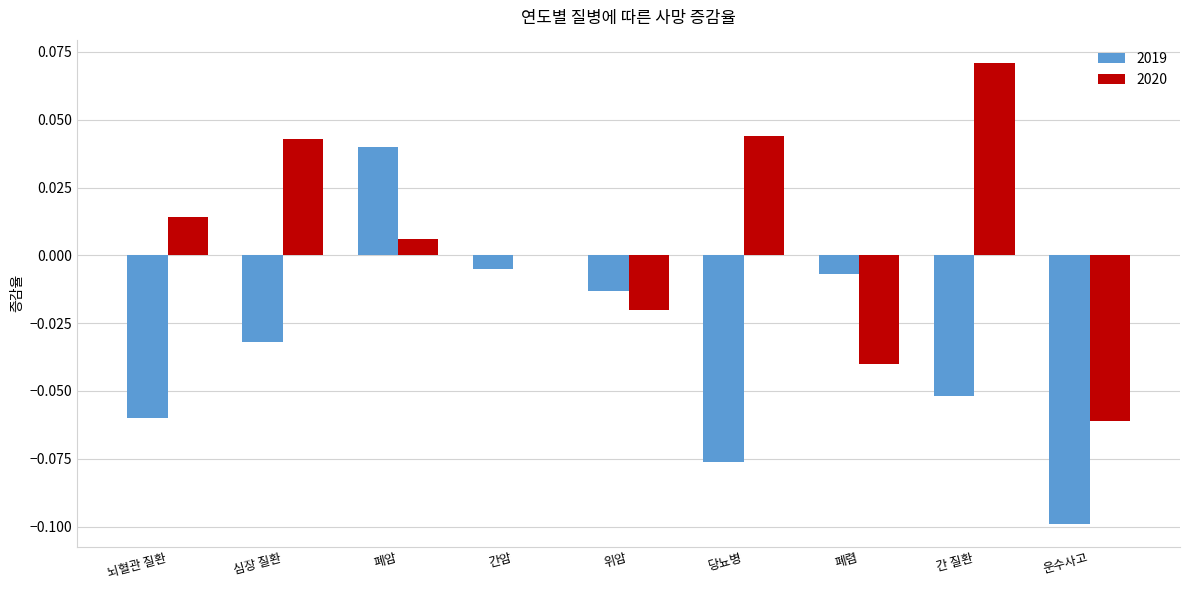

True or false: 2019 has a value of -0.1 at 운수사고.

True